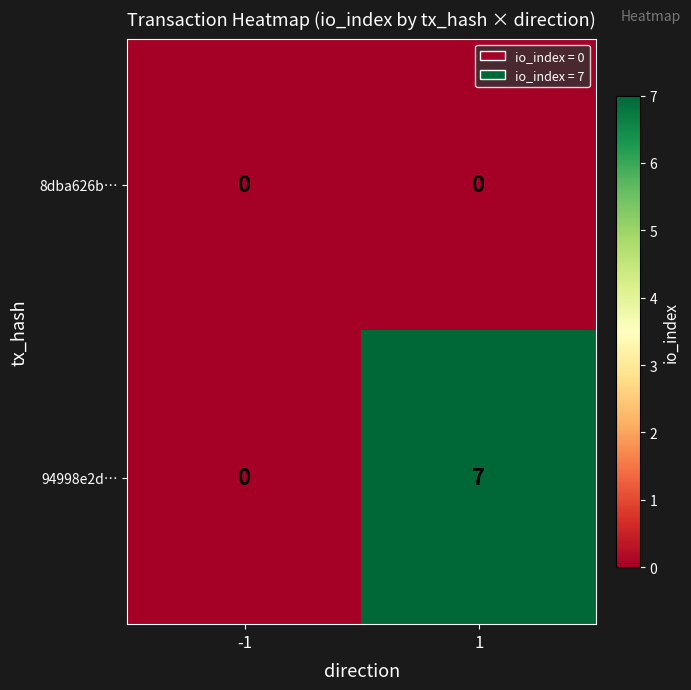

Which series has the largest total across all categories?

94998e2d…